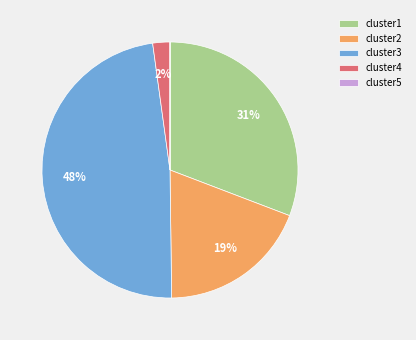

Is it true that cluster2 is 19% of the pie?

True